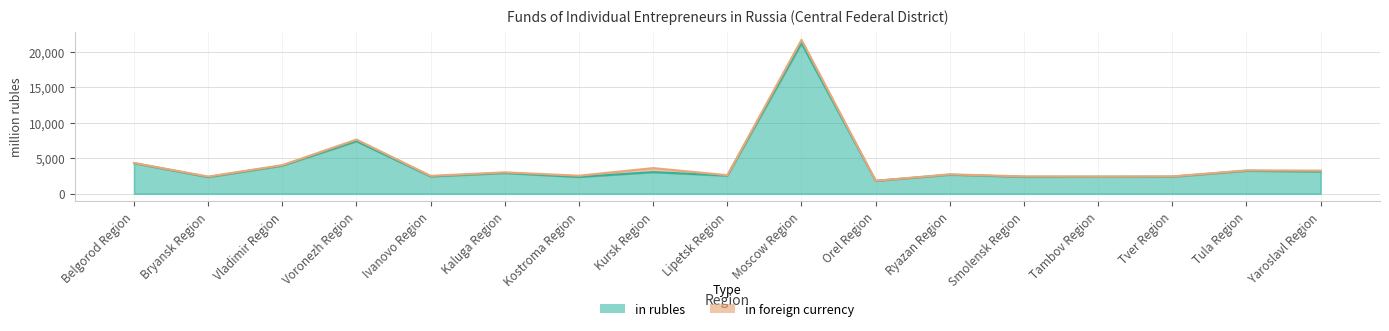

What is the change in value from Kursk Region to Tver Region?

-641